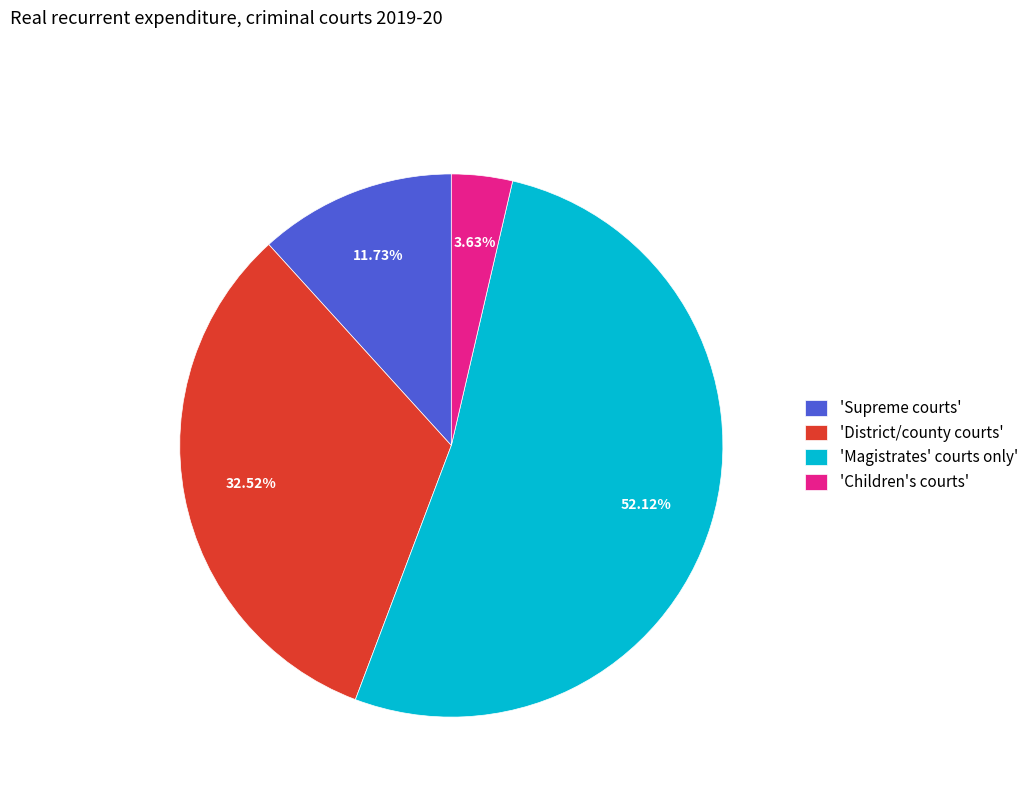

Rank the categories by value from highest to lowest.

'Magistrates' courts only', 'District/county courts', 'Supreme courts', 'Children's courts'